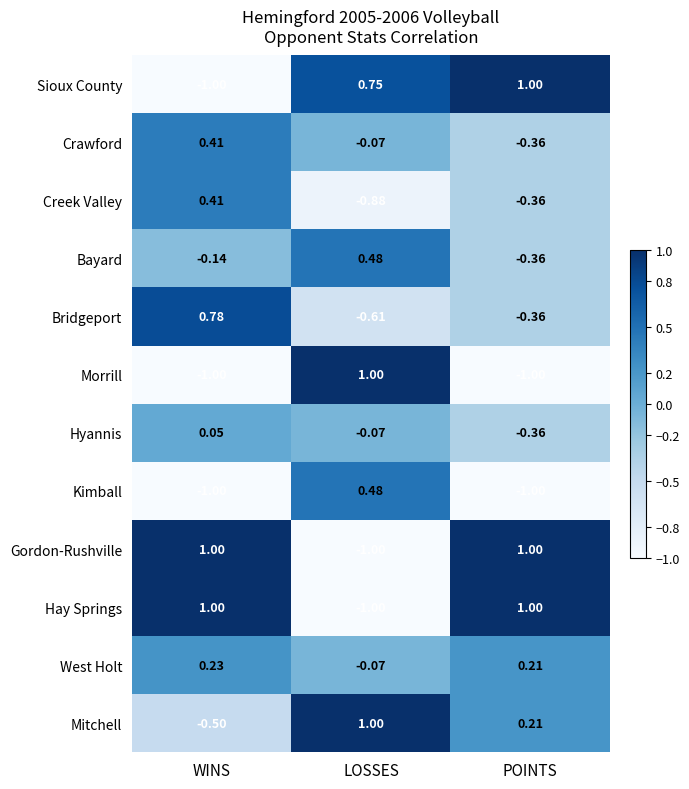

Which category has the highest value in the Hyannis series?

WINS